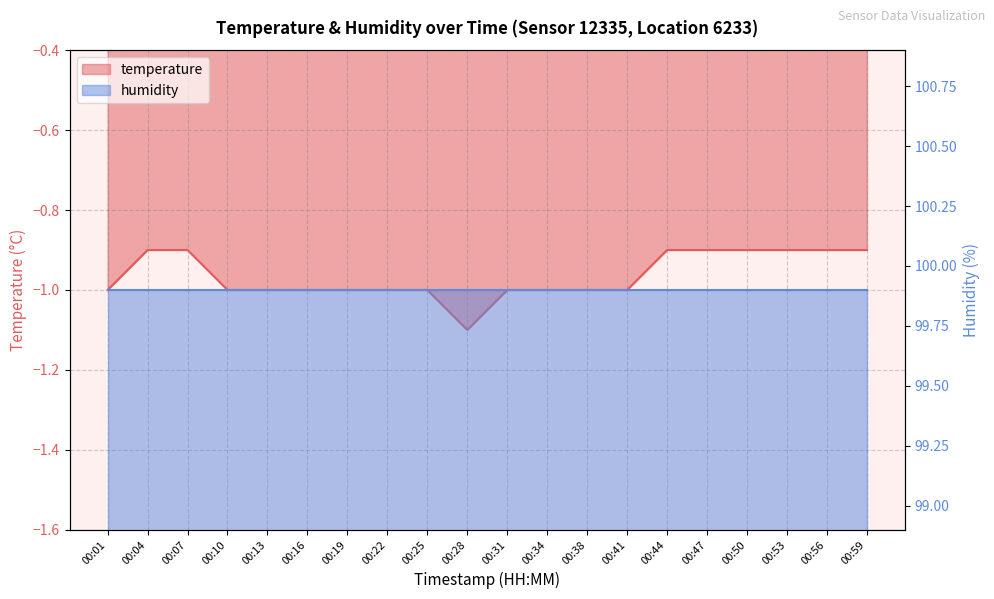

Does the chart display data point markers on the line(s)?

No